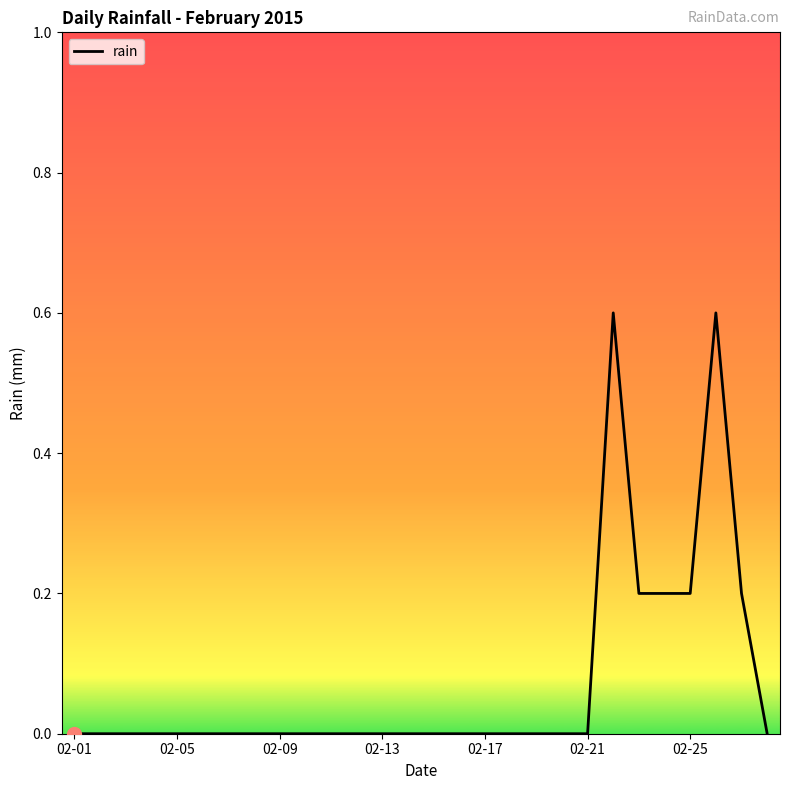

What is the difference between the maximum and minimum values?

0.6